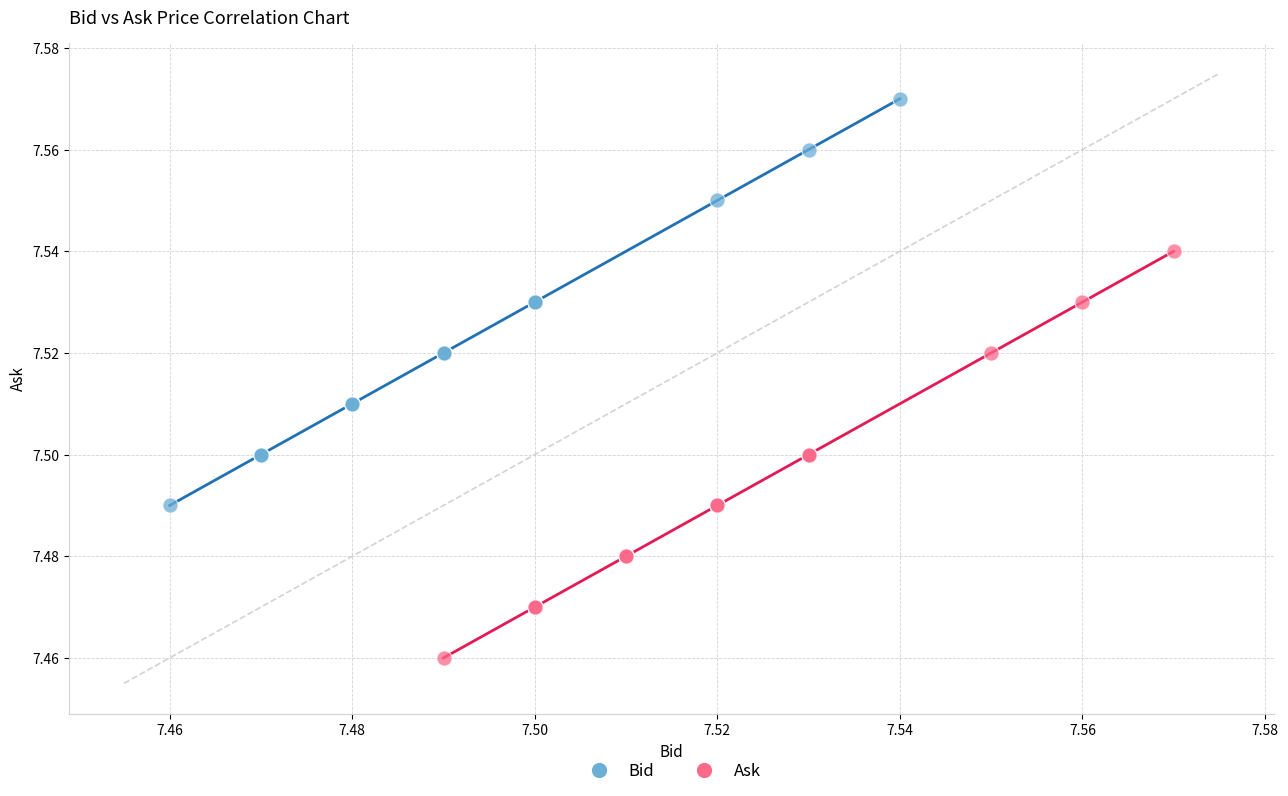

What are all the series names shown in the legend?

Bid, Ask